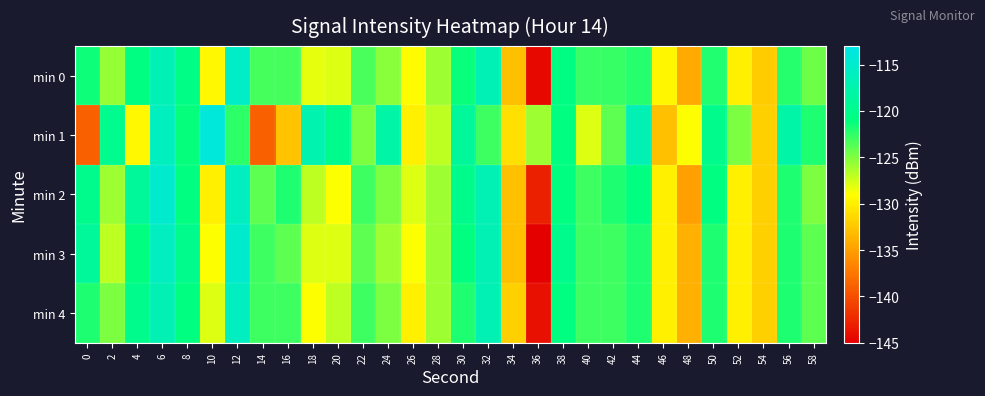

Reading left to right, extract all data points from this chart.

min 0: 0=-121.5	2=-125.7	4=-120.8	6=-116.8	8=-120.5	10=-129.4	12=-115.4	14=-123.1	16=-123.1	18=-128.1	20=-128.0	22=-123.3	24=-125.3	26=-129.2	28=-126.0	30=-121.3	32=-116.8	34=-132.9	36=-144.4	38=-120.7	40=-122.8	42=-122.7	44=-122.1	46=-129.5	48=-134.3	50=-122.1	52=-130.0	54=-132.1	56=-122.2	58=-124.5
min 1: 0=-138.8	2=-119.8	4=-129.4	6=-116.0	8=-121.2	10=-113.9	12=-122.4	14=-138.8	16=-132.7	18=-117.3	20=-120.0	22=-125.0	24=-118.0	26=-130.0	28=-127.0	30=-119.0	32=-123.0	34=-131.0	36=-126.0	38=-121.0	40=-128.0	42=-124.0	44=-117.0	46=-133.0	48=-129.0	50=-120.0	52=-125.0	54=-132.0	56=-118.0	58=-122.0
min 2: 0=-120.0	2=-126.0	4=-119.0	6=-115.0	8=-121.0	10=-130.0	12=-116.0	14=-124.0	16=-122.0	18=-127.0	20=-129.0	22=-123.0	24=-125.0	26=-128.0	28=-126.0	30=-120.0	32=-117.0	34=-133.0	36=-143.0	38=-121.0	40=-123.0	42=-122.0	44=-121.0	46=-130.0	48=-135.0	50=-121.0	52=-130.0	54=-132.0	56=-122.0	58=-125.0
min 3: 0=-119.0	2=-127.0	4=-121.0	6=-116.0	8=-120.0	10=-129.0	12=-115.0	14=-123.0	16=-124.0	18=-128.0	20=-128.0	22=-124.0	24=-126.0	26=-129.0	28=-126.0	30=-121.0	32=-117.0	34=-133.0	36=-145.0	38=-120.0	40=-123.0	42=-123.0	44=-122.0	46=-130.0	48=-134.0	50=-122.0	52=-130.0	54=-132.0	56=-122.0	58=-124.0
min 4: 0=-122.0	2=-125.0	4=-120.0	6=-117.0	8=-121.0	10=-128.0	12=-116.0	14=-123.0	16=-123.0	18=-129.0	20=-127.0	22=-123.0	24=-125.0	26=-130.0	28=-126.0	30=-122.0	32=-117.0	34=-132.0	36=-144.0	38=-121.0	40=-123.0	42=-123.0	44=-122.0	46=-130.0	48=-134.0	50=-122.0	52=-130.0	54=-132.0	56=-122.0	58=-124.0